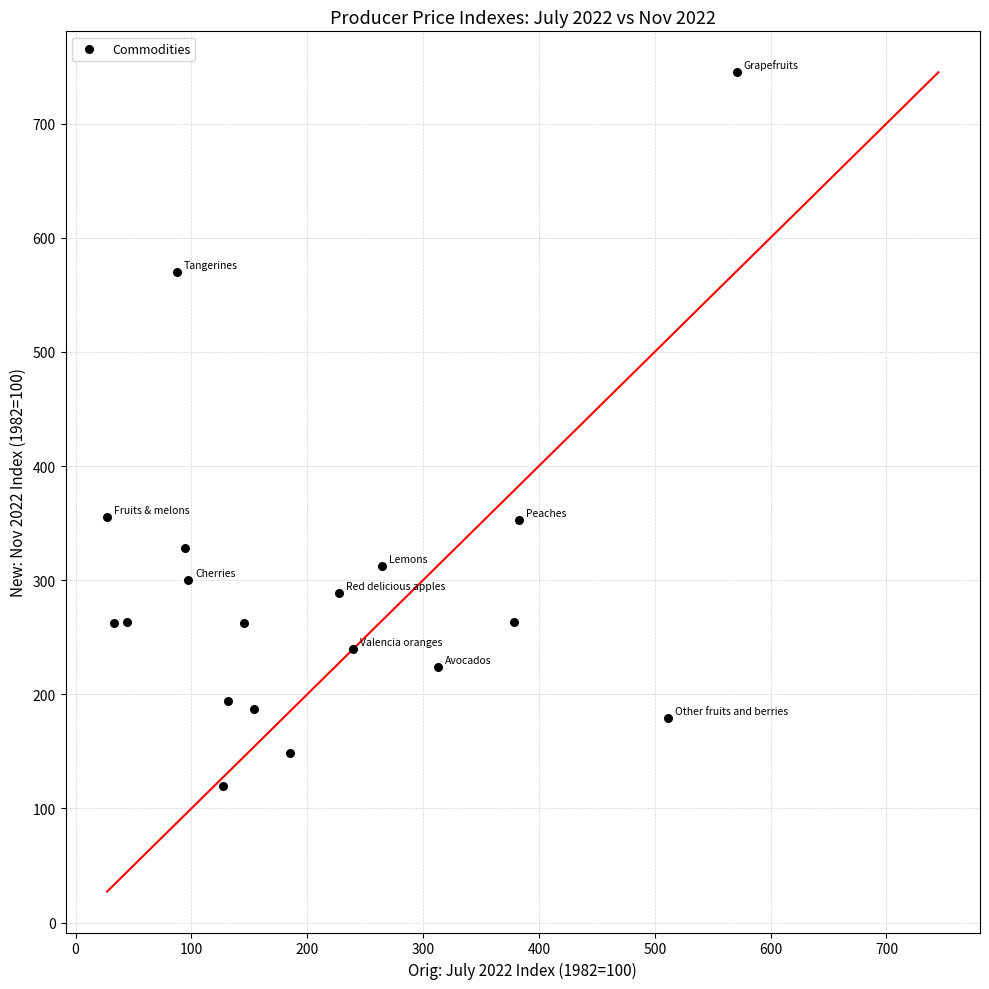

What is the range of X values (max minus min)?

543.3